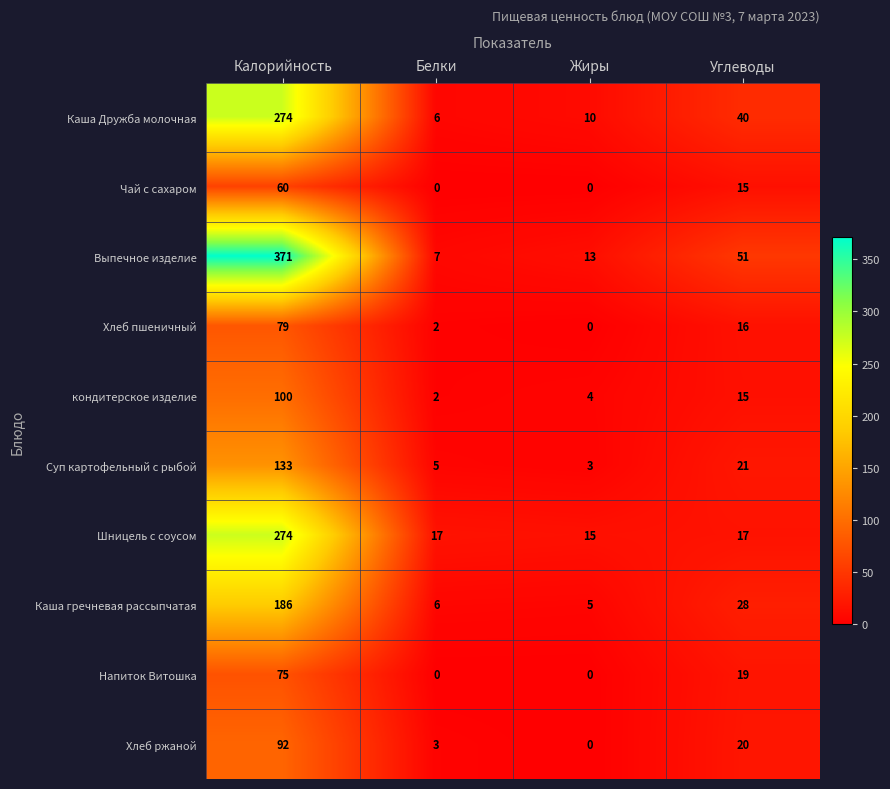

The Выпечное изделие series shows 7 at Белки. True or false?

True